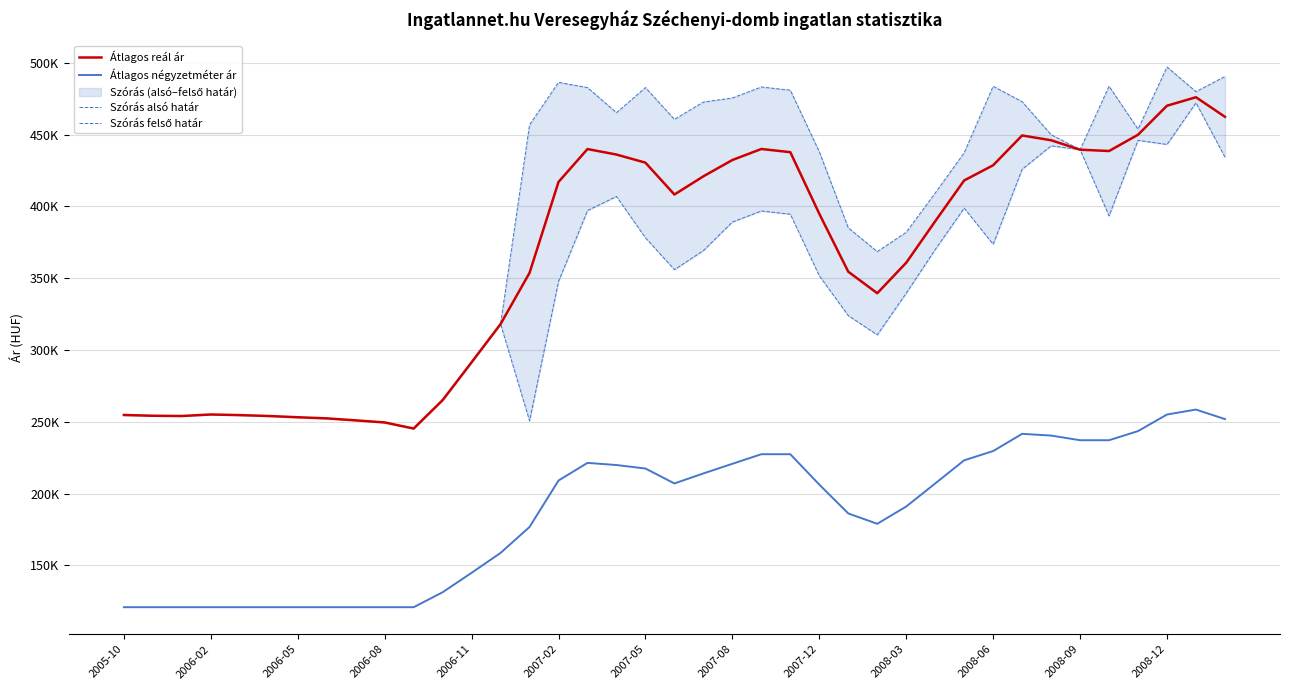

What is the difference between the highest and lowest values at 25?

198897